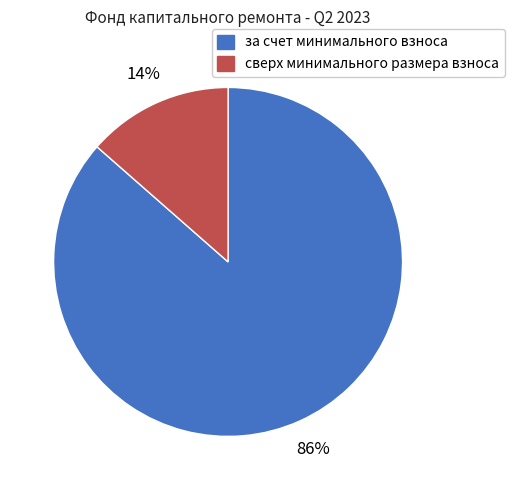

Rank the categories by value from highest to lowest.

за счет минимального взноса, сверх минимального размера взноса